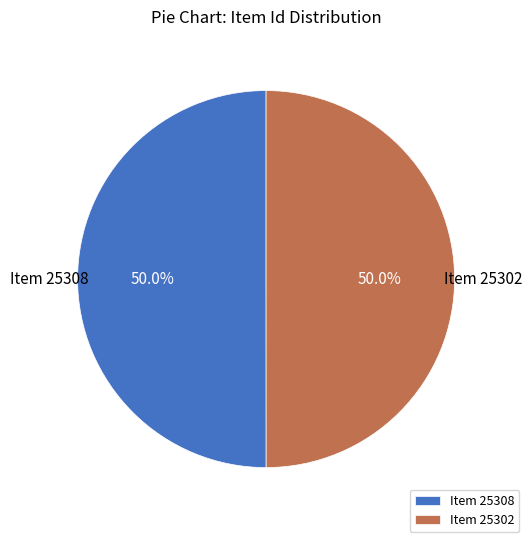

Is it true that Item 25308 is 50% of the pie?

True